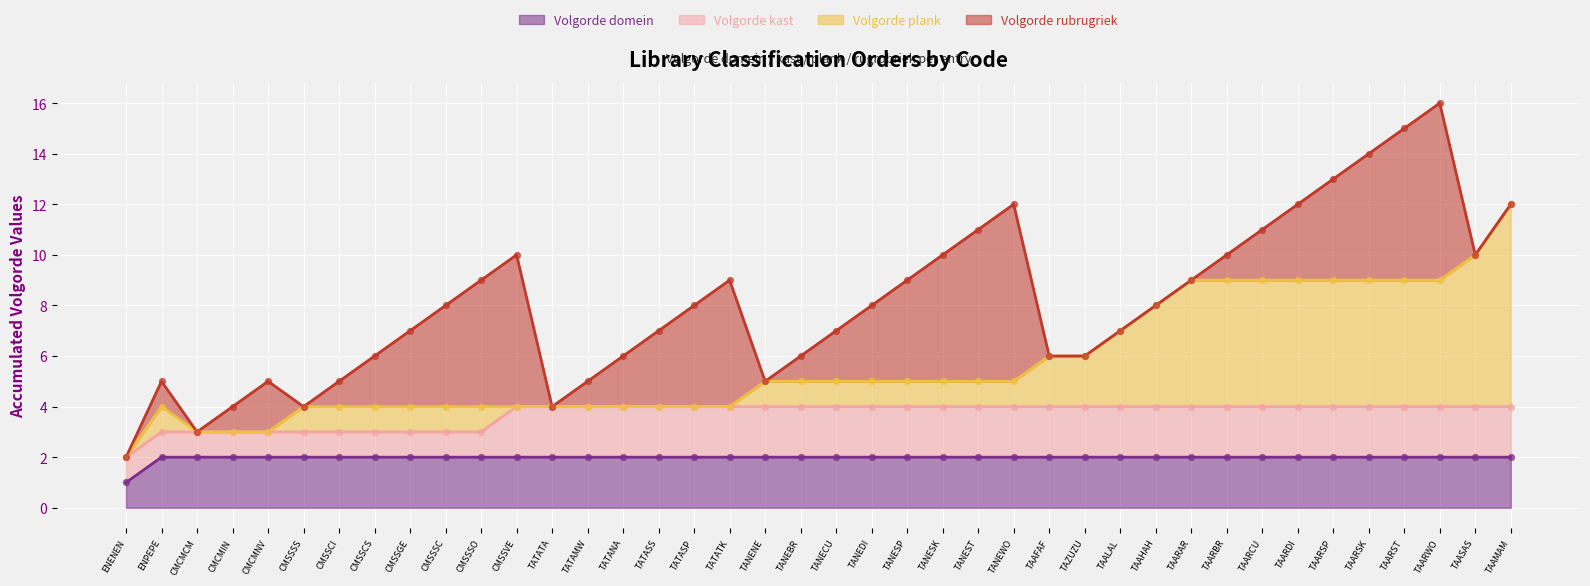

Is it true that Volgorde domein equals 2 at TATASS?

True